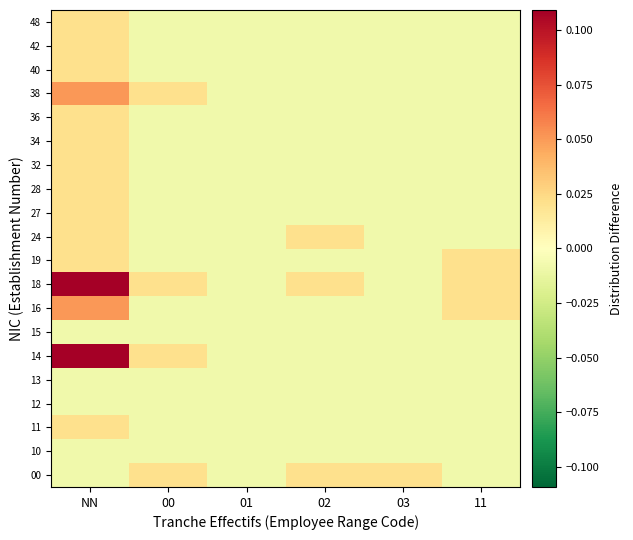

Reading right to left, list all the values displayed in this chart.

00: 11=-0.0	03=0.0	02=0.0	01=-0.0	00=0.0	NN=-0.0
10: 11=-0.0	03=-0.0	02=-0.0	01=-0.0	00=-0.0	NN=-0.0
11: 11=-0.0	03=-0.0	02=-0.0	01=-0.0	00=-0.0	NN=0.0
12: 11=-0.0	03=-0.0	02=-0.0	01=-0.0	00=-0.0	NN=-0.0
13: 11=-0.0	03=-0.0	02=-0.0	01=-0.0	00=-0.0	NN=-0.0
14: 11=-0.0	03=-0.0	02=-0.0	01=-0.0	00=0.0	NN=0.1
15: 11=-0.0	03=-0.0	02=-0.0	01=-0.0	00=-0.0	NN=-0.0
16: 11=0.0	03=-0.0	02=-0.0	01=-0.0	00=-0.0	NN=0.1
18: 11=0.0	03=-0.0	02=0.0	01=-0.0	00=0.0	NN=0.1
19: 11=0.0	03=-0.0	02=-0.0	01=-0.0	00=-0.0	NN=0.0
24: 11=-0.0	03=-0.0	02=0.0	01=-0.0	00=-0.0	NN=0.0
27: 11=-0.0	03=-0.0	02=-0.0	01=-0.0	00=-0.0	NN=0.0
28: 11=-0.0	03=-0.0	02=-0.0	01=-0.0	00=-0.0	NN=0.0
32: 11=-0.0	03=-0.0	02=-0.0	01=-0.0	00=-0.0	NN=0.0
34: 11=-0.0	03=-0.0	02=-0.0	01=-0.0	00=-0.0	NN=0.0
36: 11=-0.0	03=-0.0	02=-0.0	01=-0.0	00=-0.0	NN=0.0
38: 11=-0.0	03=-0.0	02=-0.0	01=-0.0	00=0.0	NN=0.1
40: 11=-0.0	03=-0.0	02=-0.0	01=-0.0	00=-0.0	NN=0.0
42: 11=-0.0	03=-0.0	02=-0.0	01=-0.0	00=-0.0	NN=0.0
48: 11=-0.0	03=-0.0	02=-0.0	01=-0.0	00=-0.0	NN=0.0